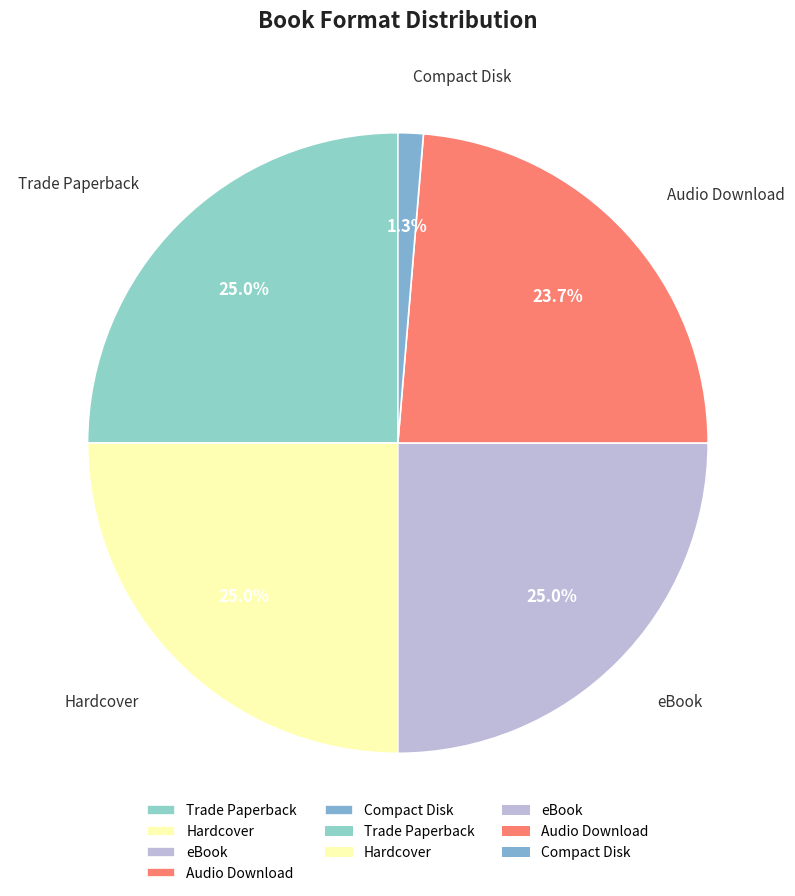

To the nearest percent, what is the difference between the largest and smallest slice percentages?

24%